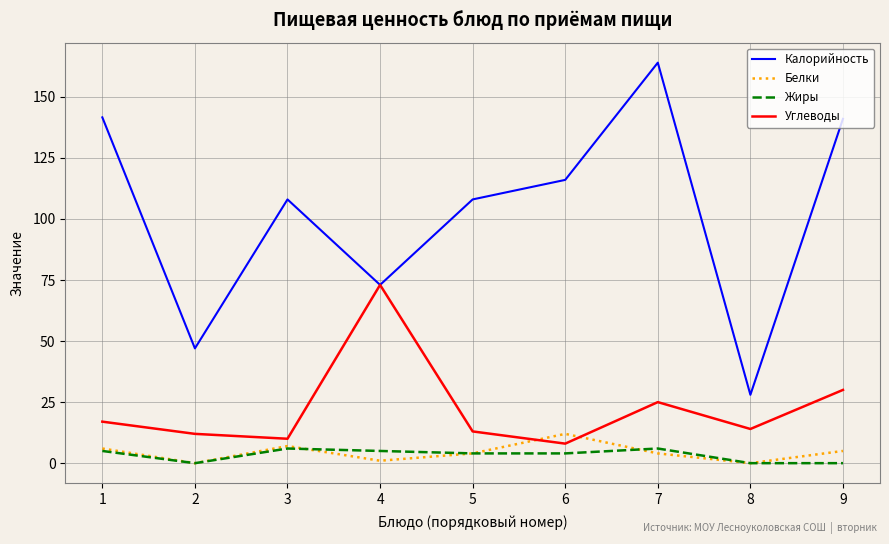

What is the total value across all series at 4?

152.0